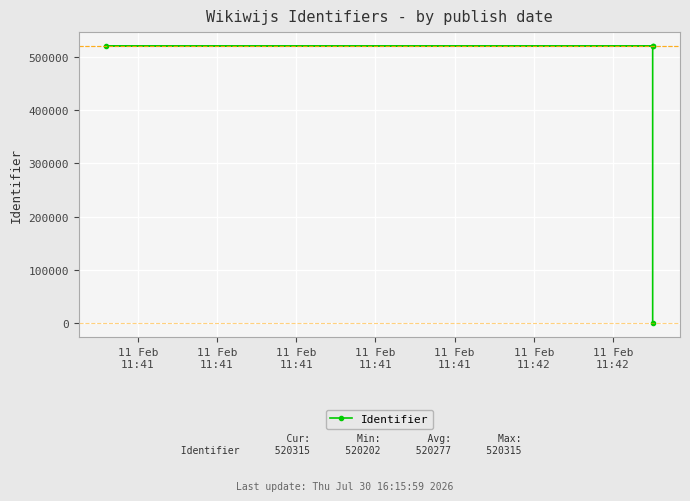

The chart shows a value of -350842 at 11 Feb
11:41. True or false?

False